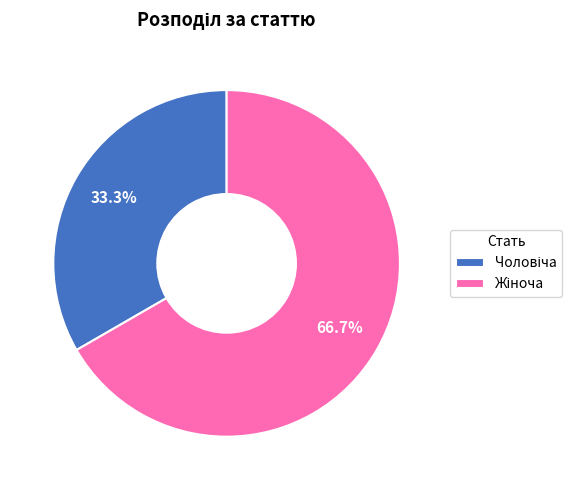

Does any single category account for the majority?

Yes